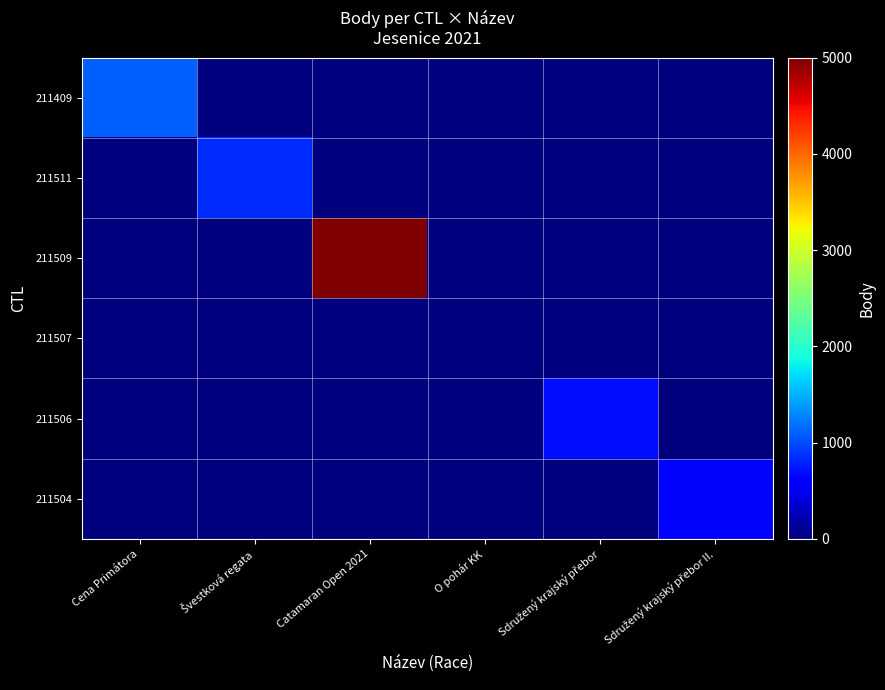

Which series has the largest range (max minus min)?

211509